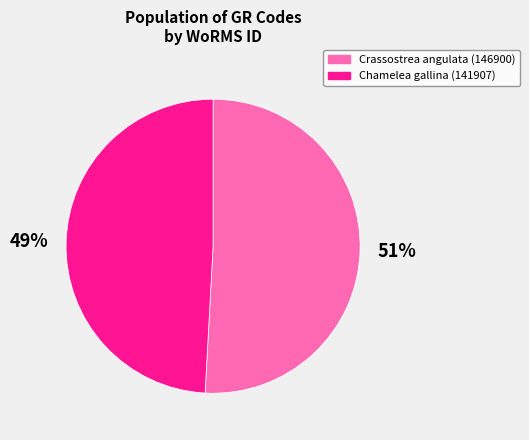

Which has a higher value, Crassostrea angulata (146900) or Chamelea gallina (141907)?

Crassostrea angulata (146900)